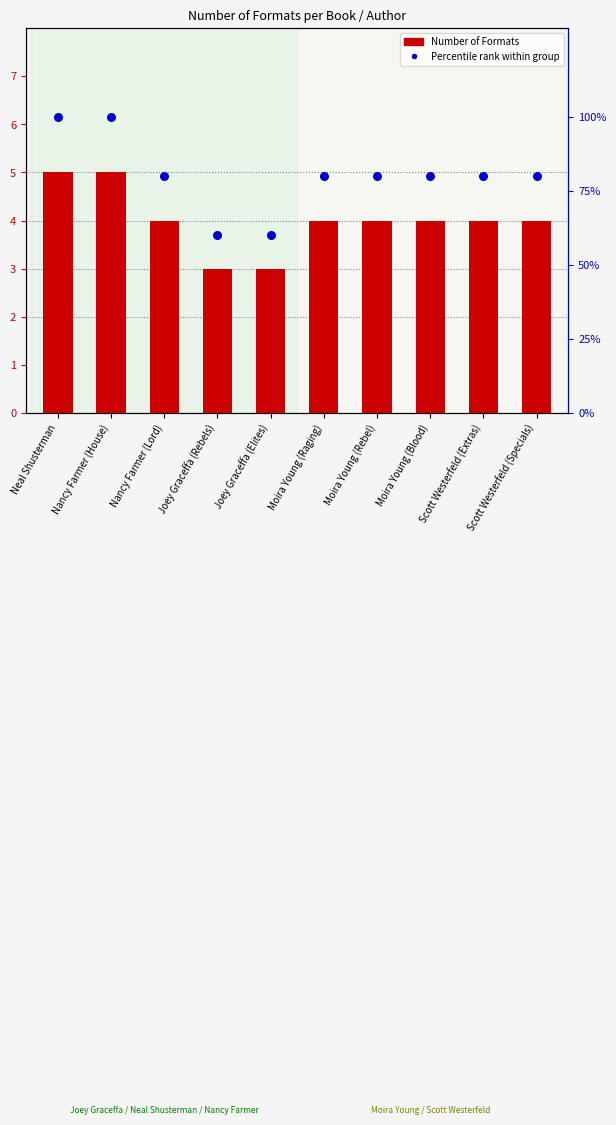

At how many categories does at least one series exceed 76?

8